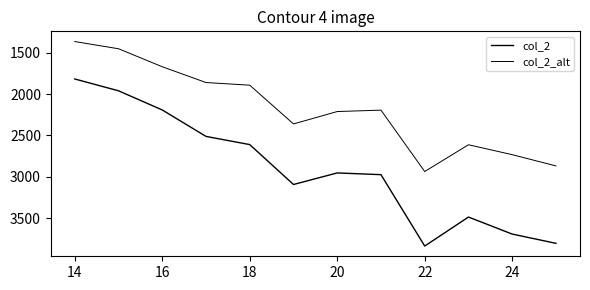

What is the average value of the col_2 series?

2912